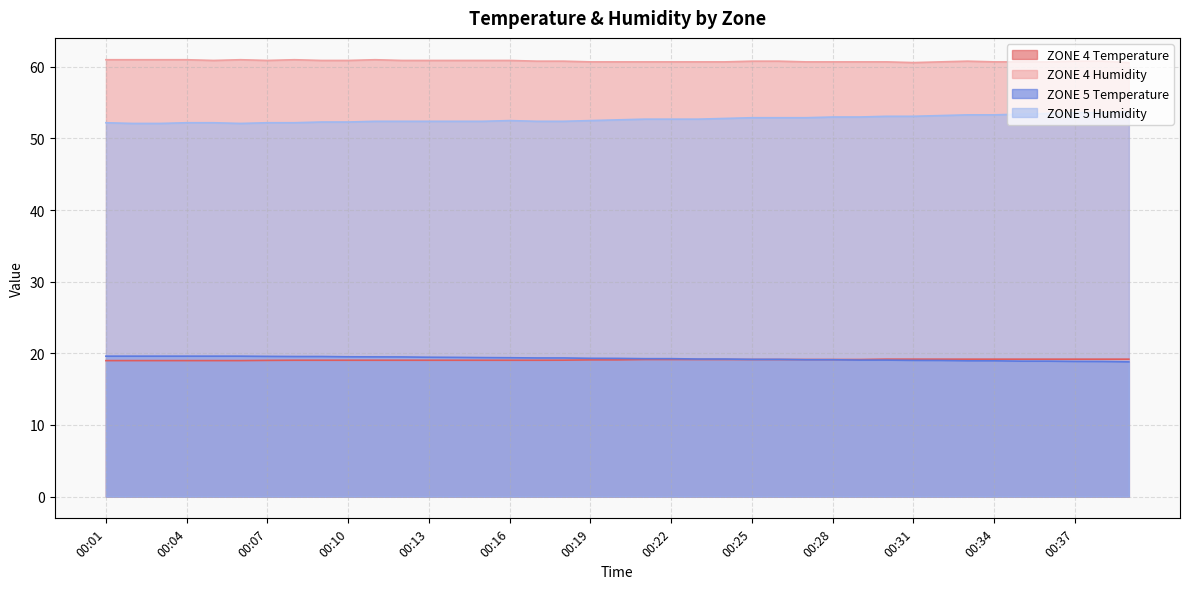

What value does the ZONE 4 Humidity series have at 00:06?

61.0